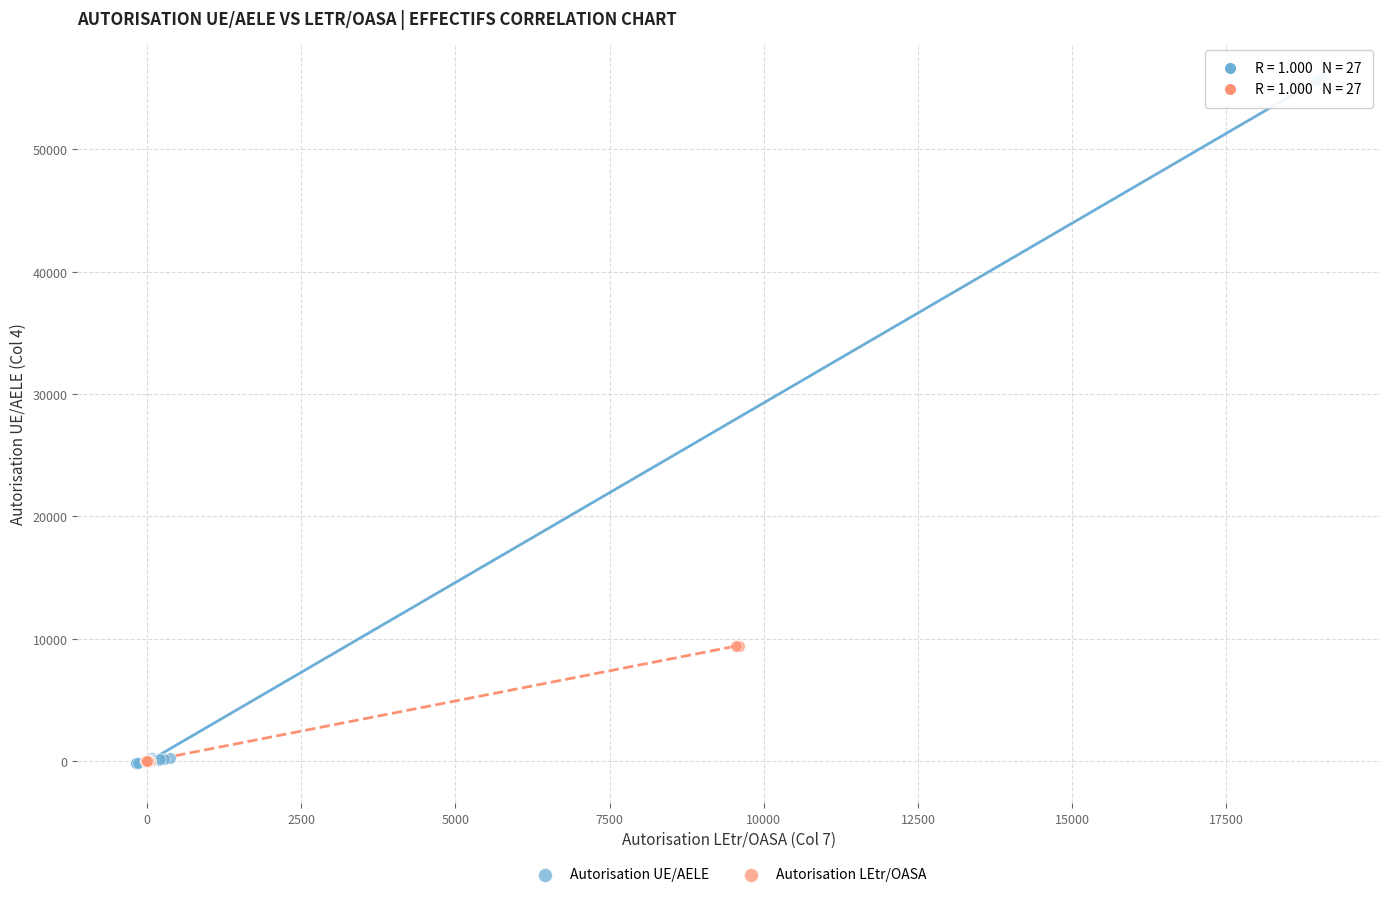

Which series reaches the maximum Y coordinate?

Autorisation UE/AELE